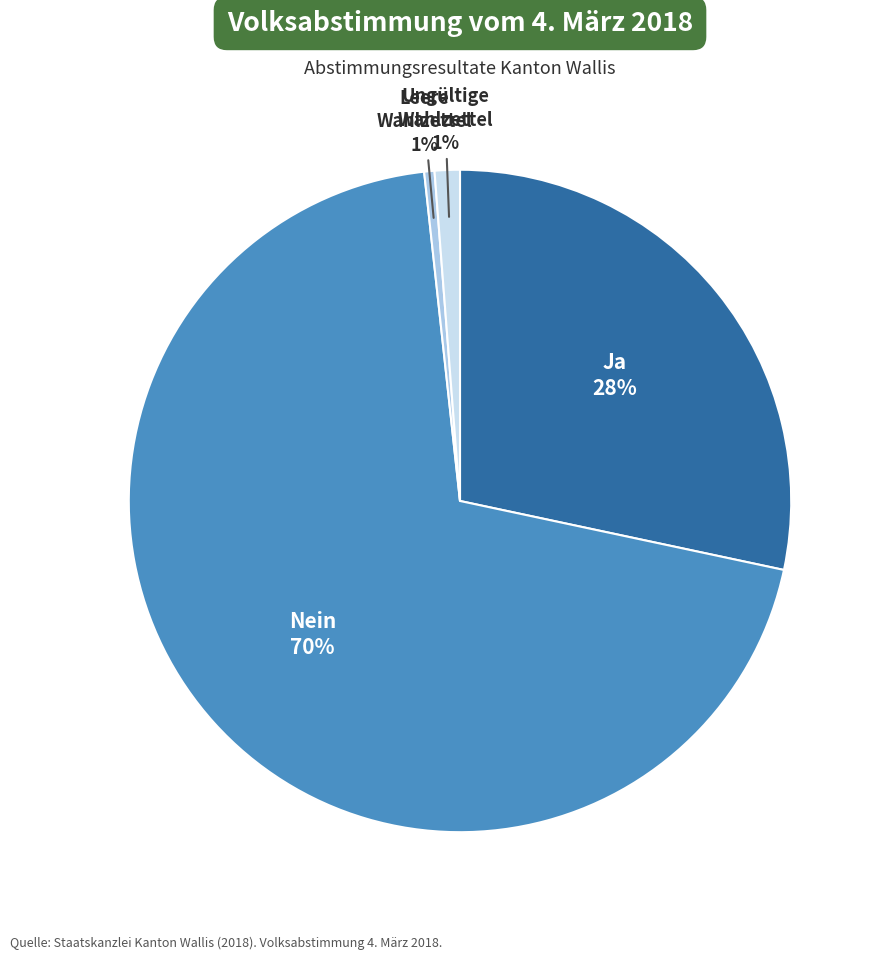

To the nearest percent, what is the difference between the largest and smallest slice percentages?

69%